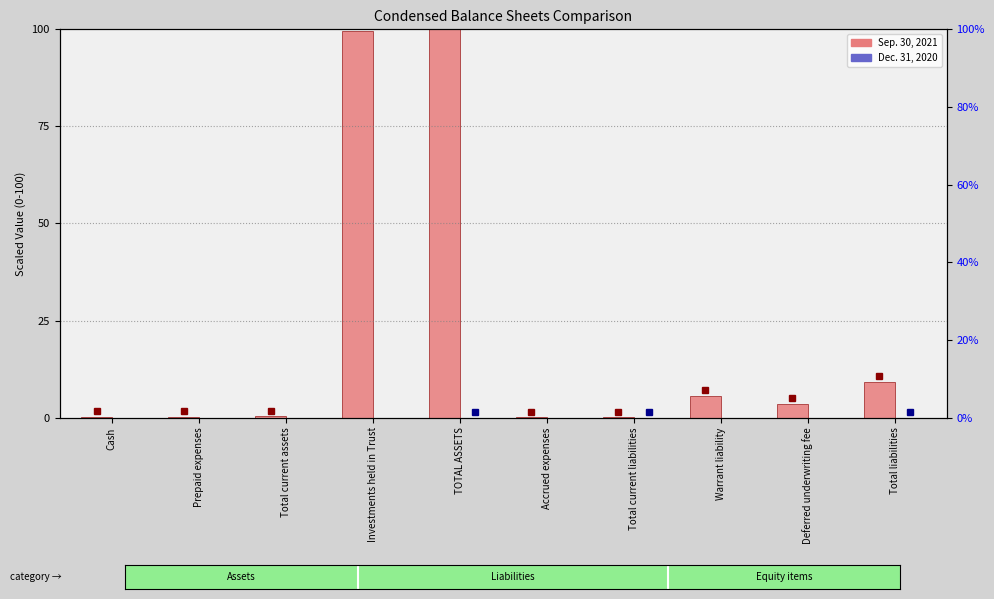

How many distinct data groups are displayed?

2